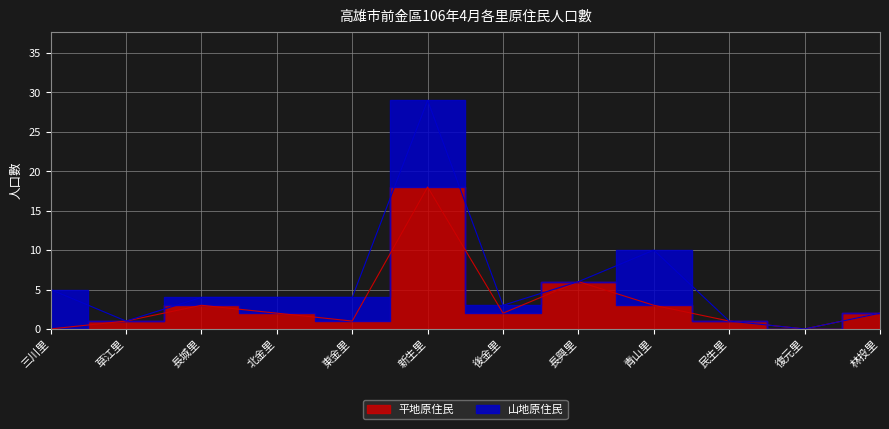

Does the chart have visible grid lines?

Yes